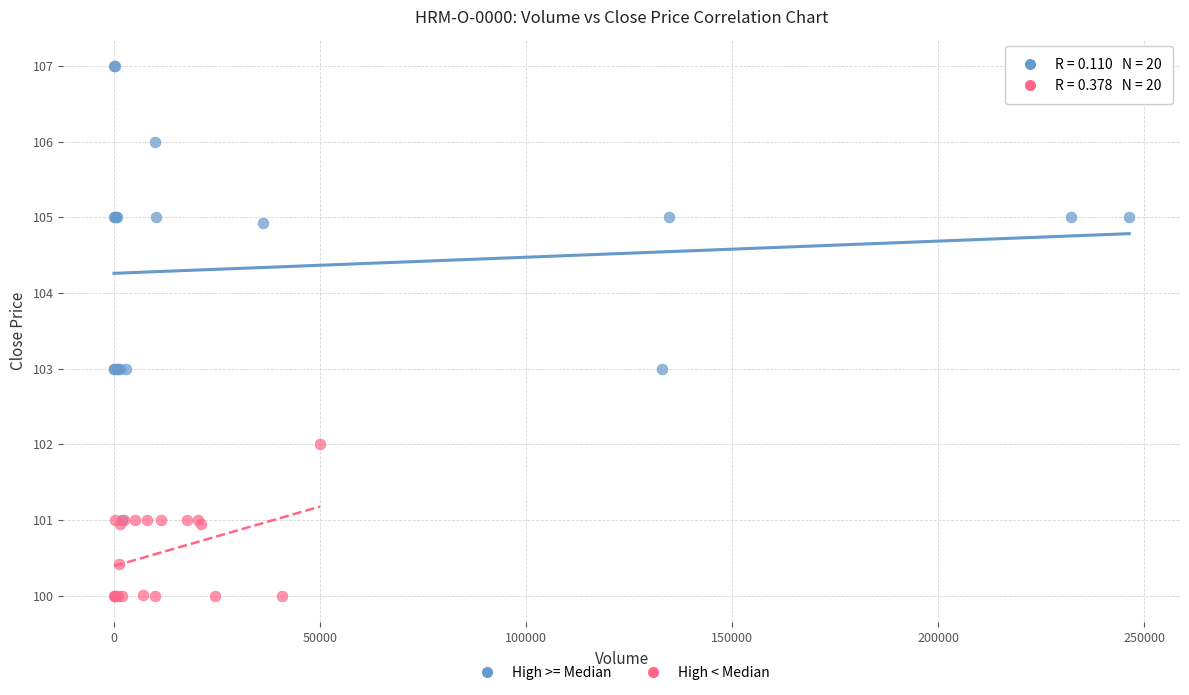

Which series contains the highest Y value?

High >= Median